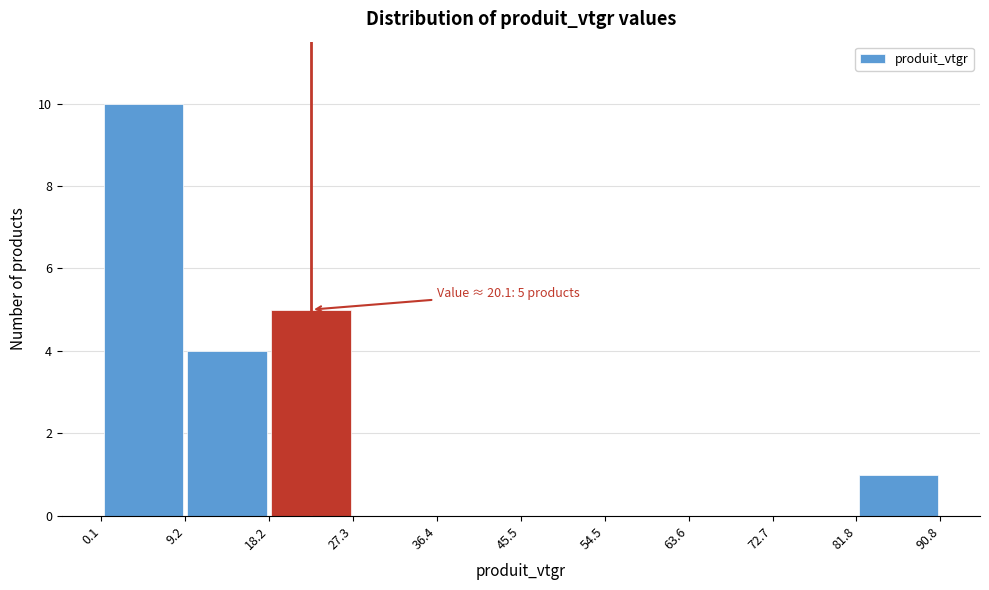

Over which range of the x-axis is the bar tallest?

0.1 to 9.2